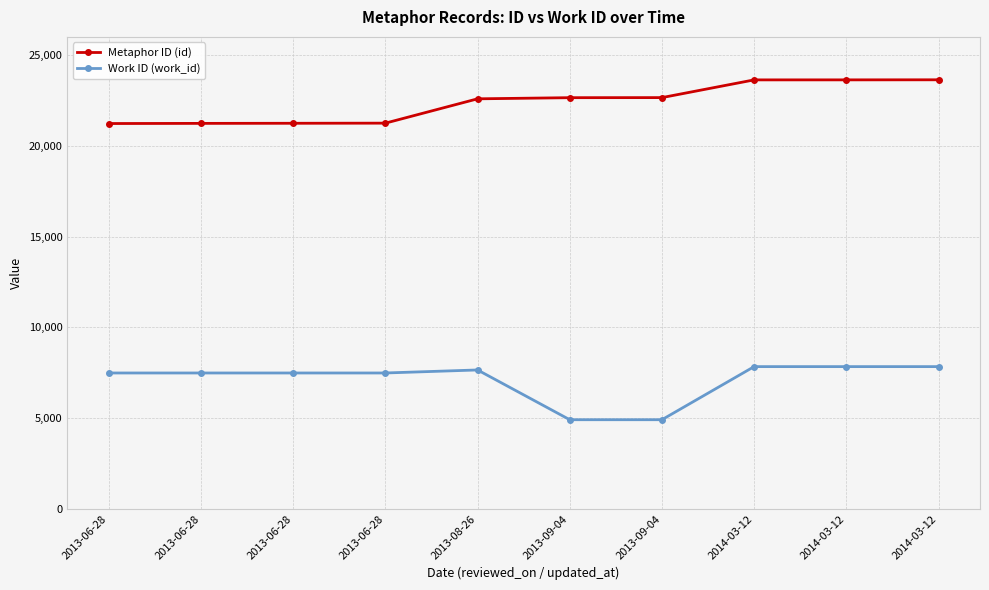

True or false: Metaphor ID (id) has more than 0 points higher than both neighbors.

False